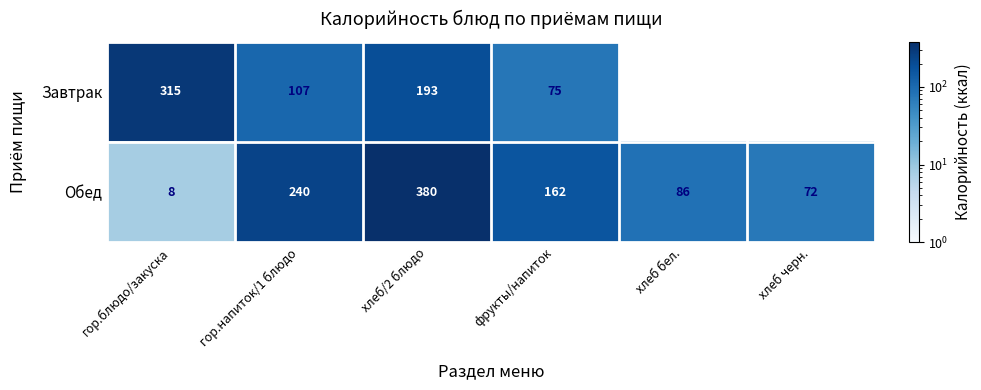

At which category is the sum across all series the highest?

хлеб/2 блюдо